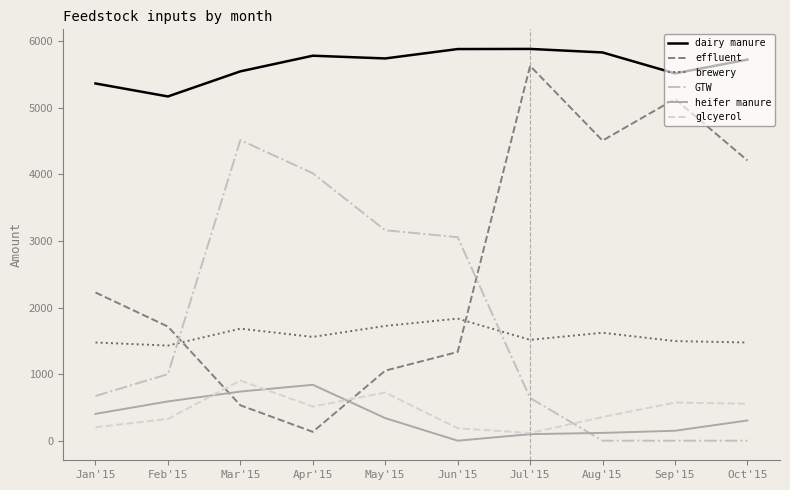

True or false: dairy manure has more than 0 points higher than both neighbors.

True